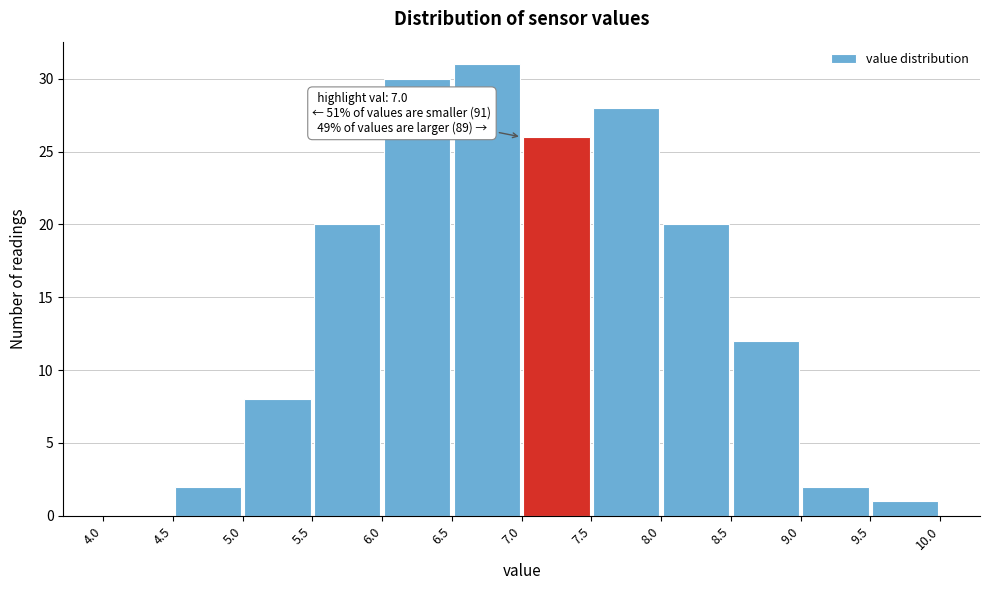

Which range on the x-axis has the tallest bar?

6.5 to 7.0